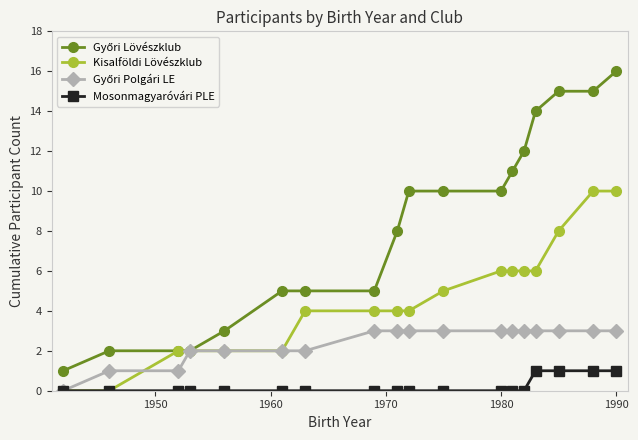

What is the maximum value shown in the chart?

16